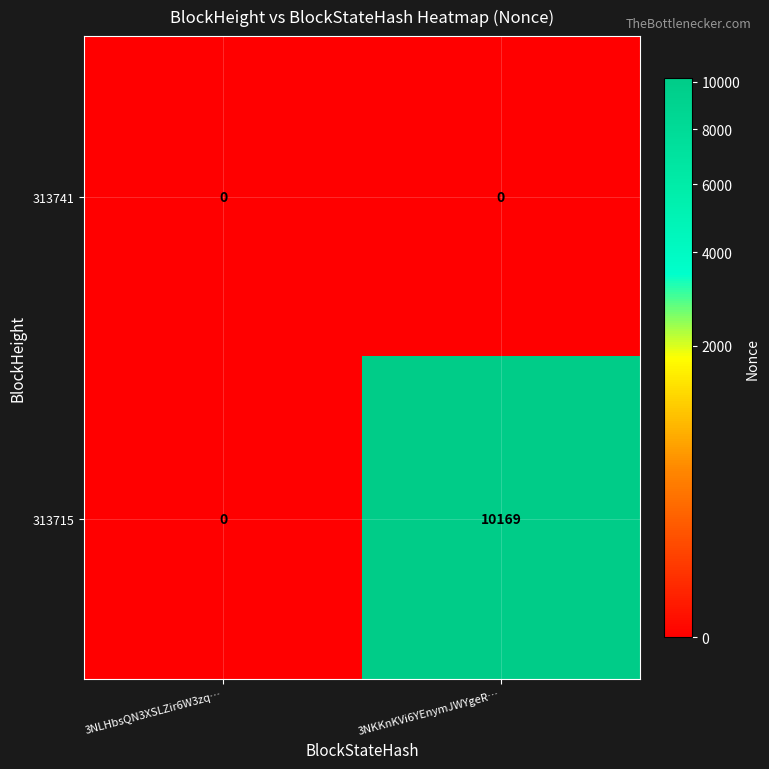

How many categories are shown in the chart?

2